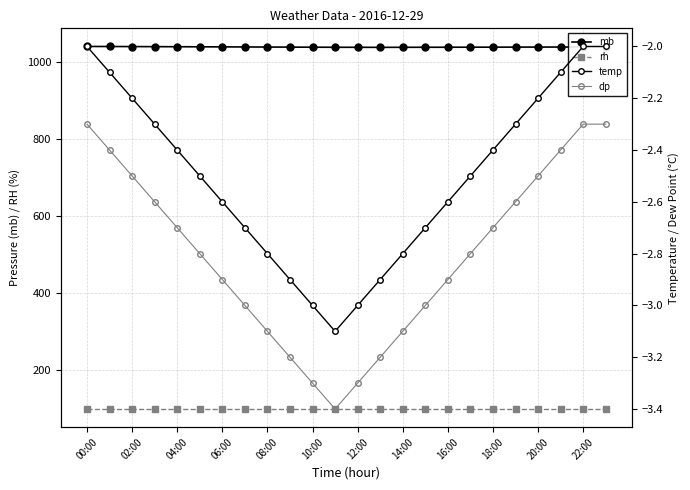

True or false: rh and temp cross at least once.

False